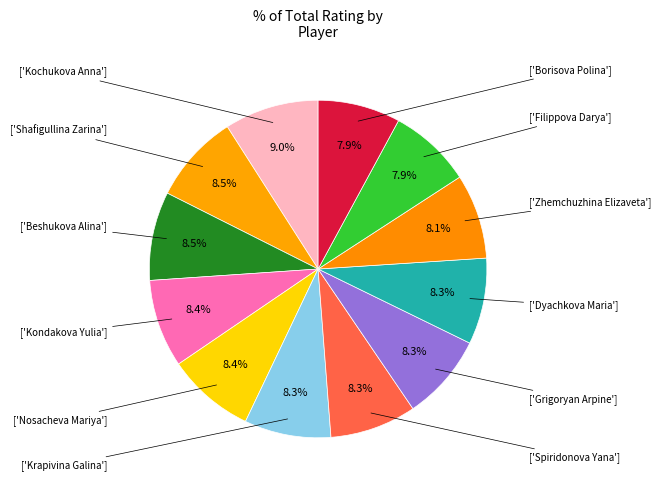

Does any single category account for the majority?

No